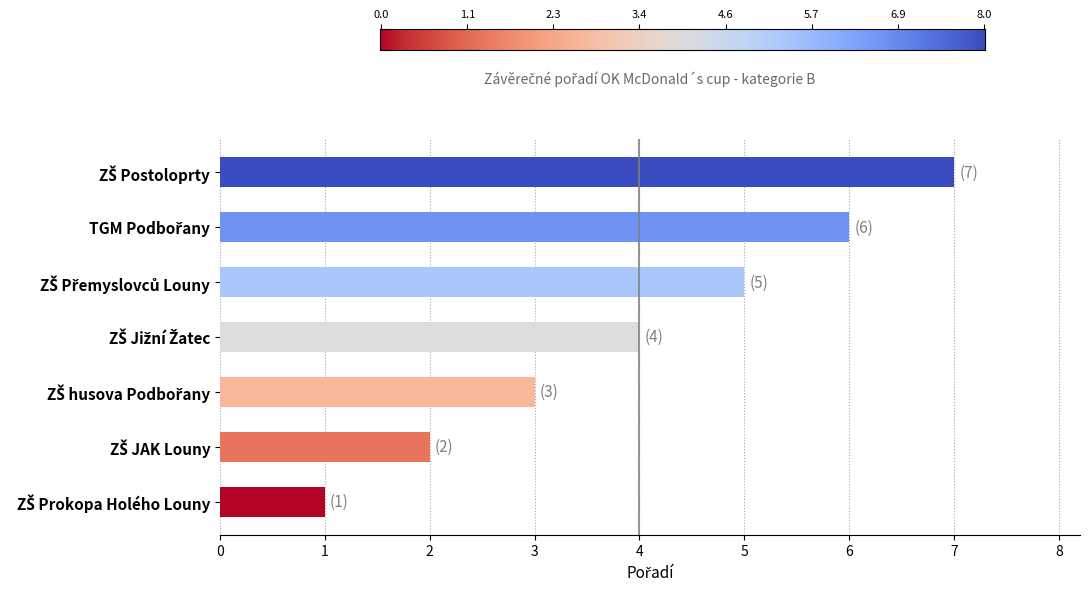

What is the maximum value shown in the chart?

7